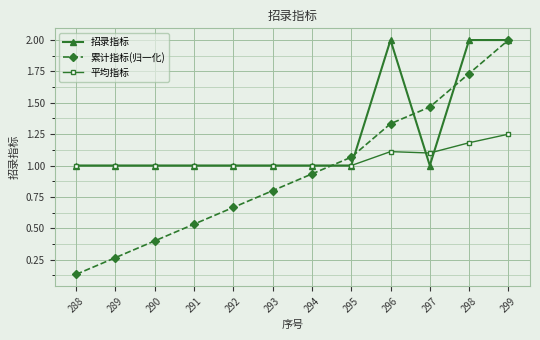

At which category does the chart reach its minimum across all series?

288